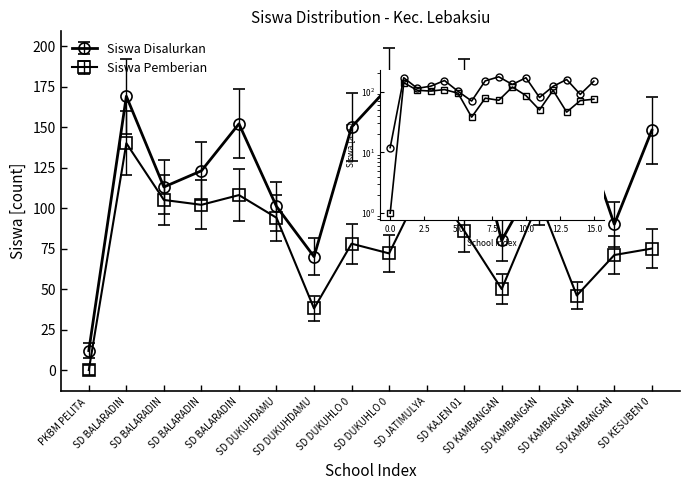

What is the total value across all series at SD JATIMULYA?

250